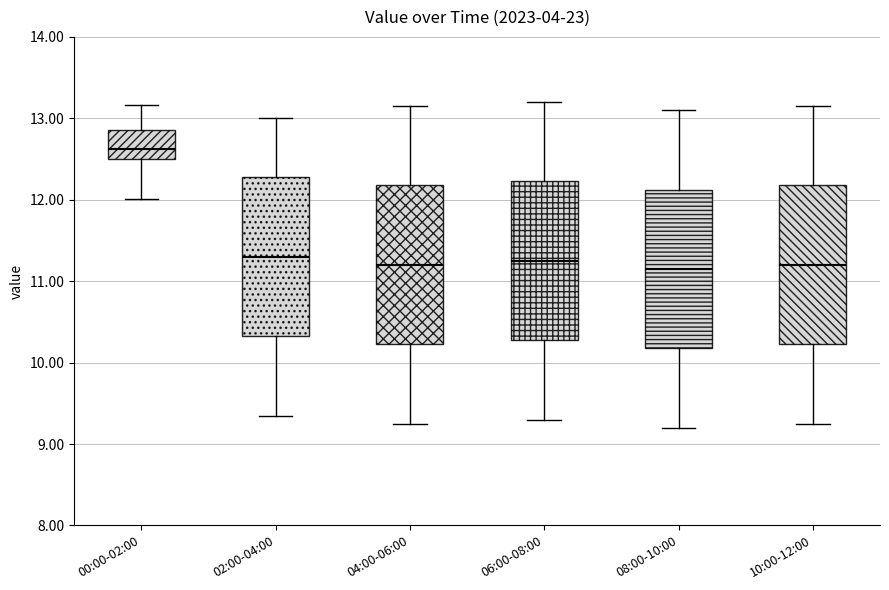

Where is the lower edge of the box for 00:00-02:00 on the y-axis? The values are not printed on the chart, so give them approximately, as read against the axis.

12.5